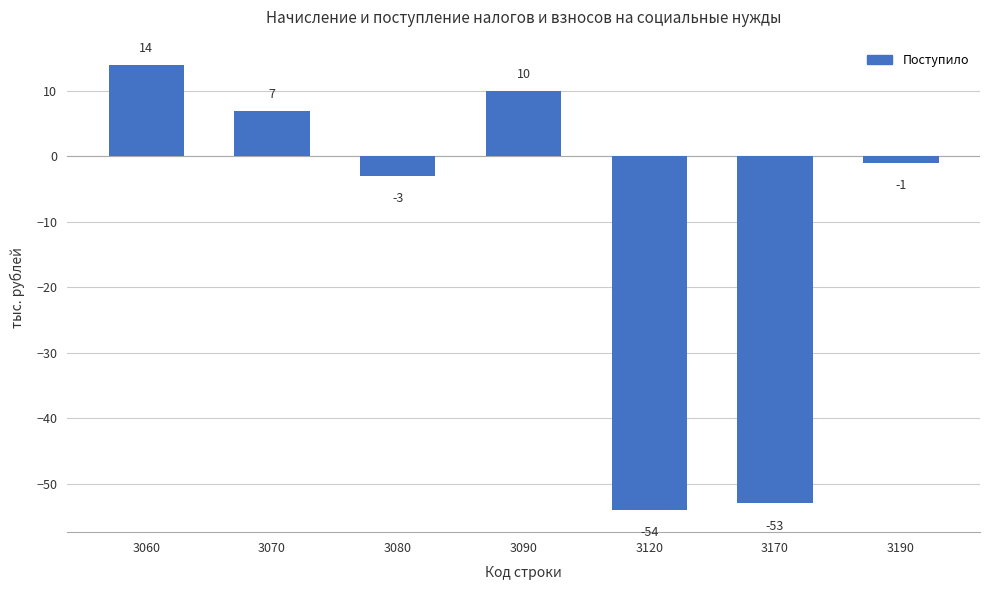

Rank the categories by value from lowest to highest.

3120, 3170, 3080, 3190, 3070, 3090, 3060